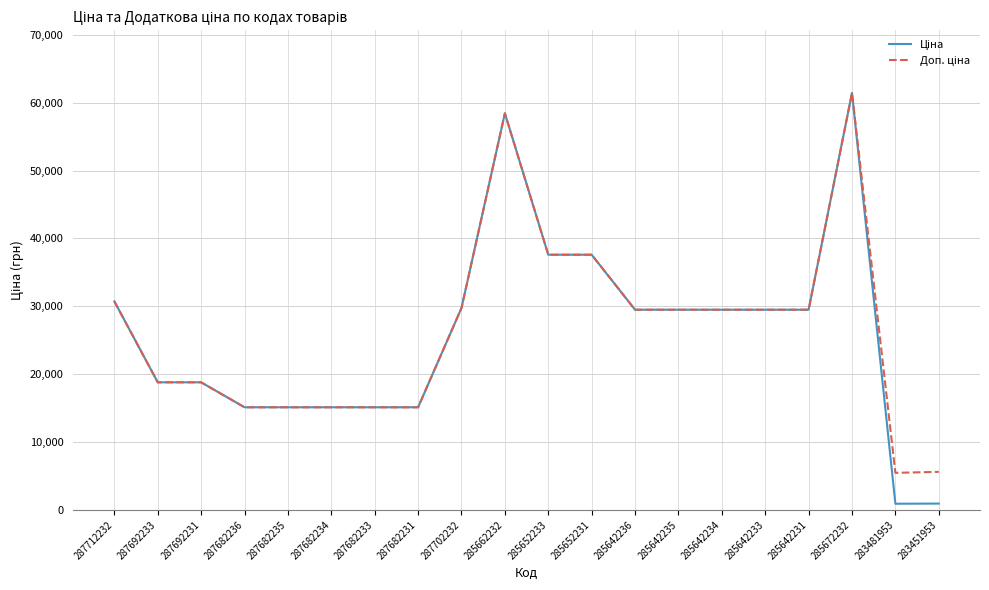

How many distinct data groups are displayed?

2